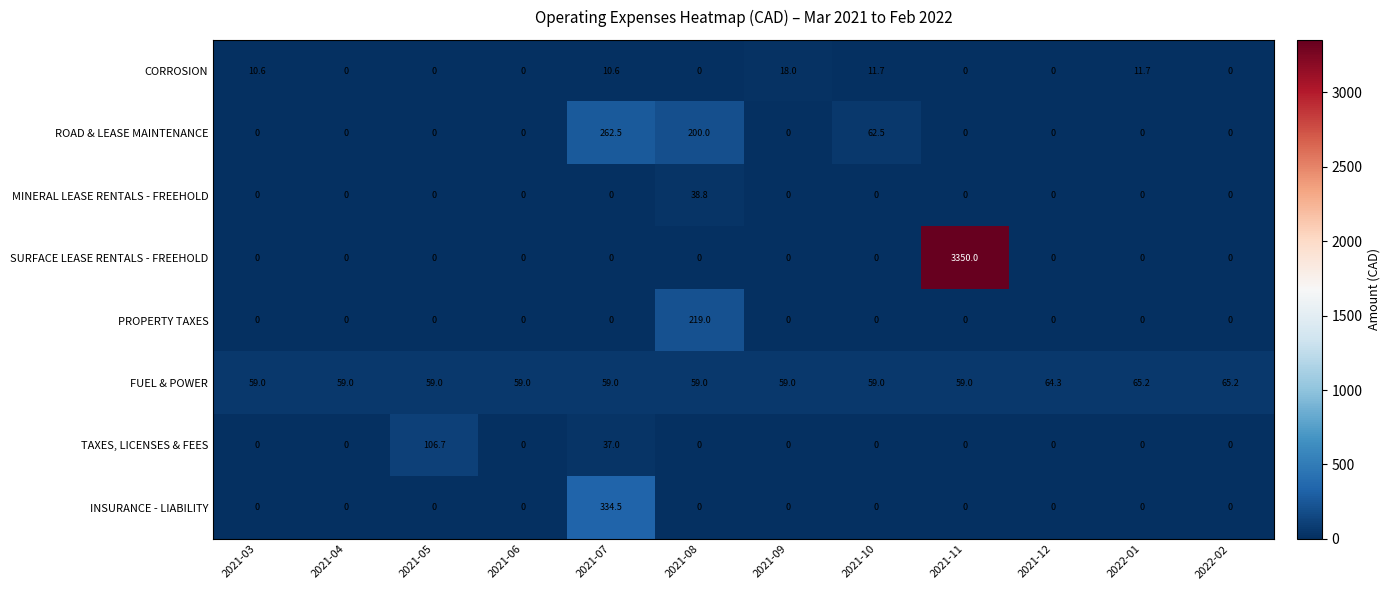

What is the spread (max minus min) of values at 2021-03?

59.0